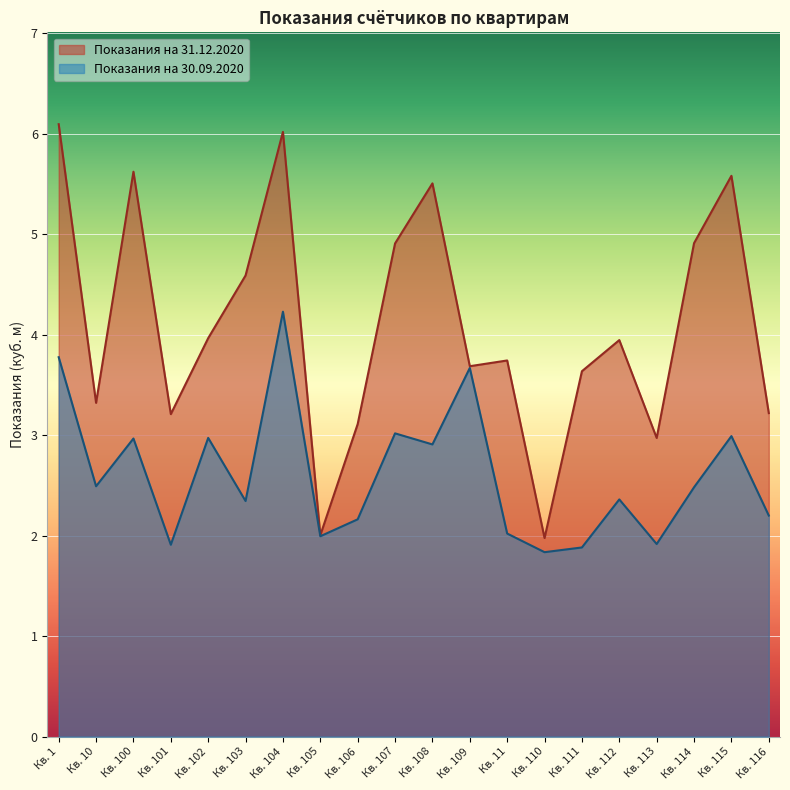

What is the difference between the Показания на 31.12.2020 values at Кв. 108 and Кв. 101?

2.3